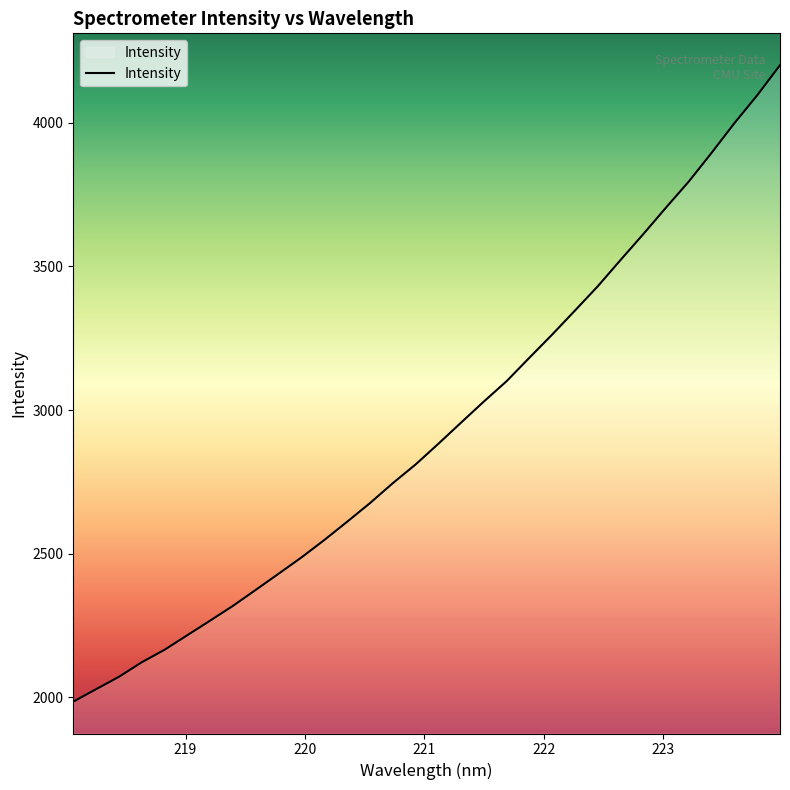

What is the minimum value shown in the chart?

1985.3